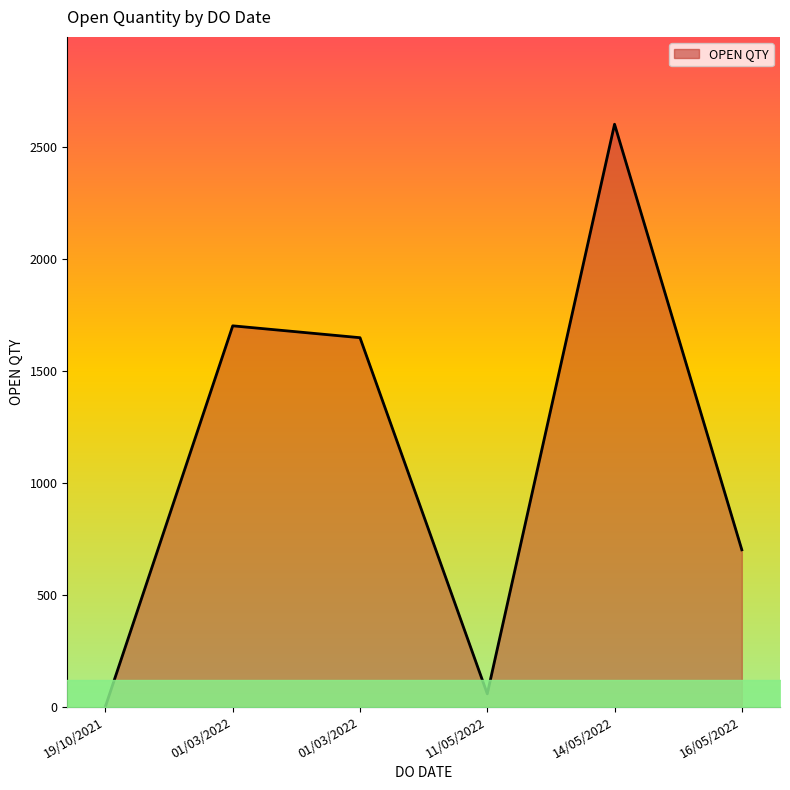

Is it true that the value at 14/05/2022 is 2600?

True